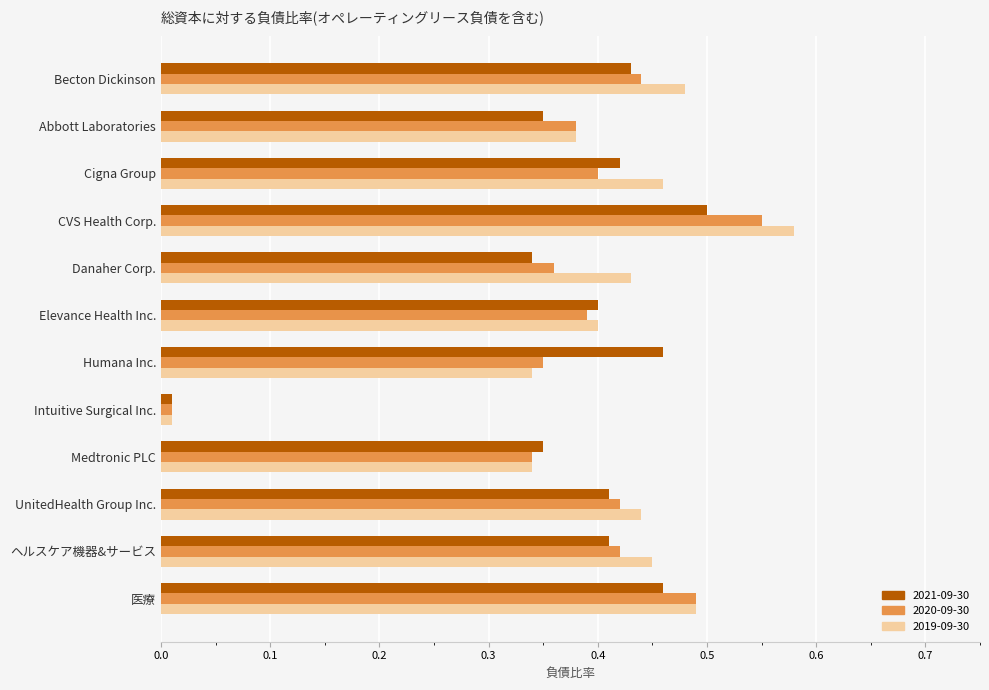

Which category has the highest value in the 2021-09-30 series?

CVS Health Corp.